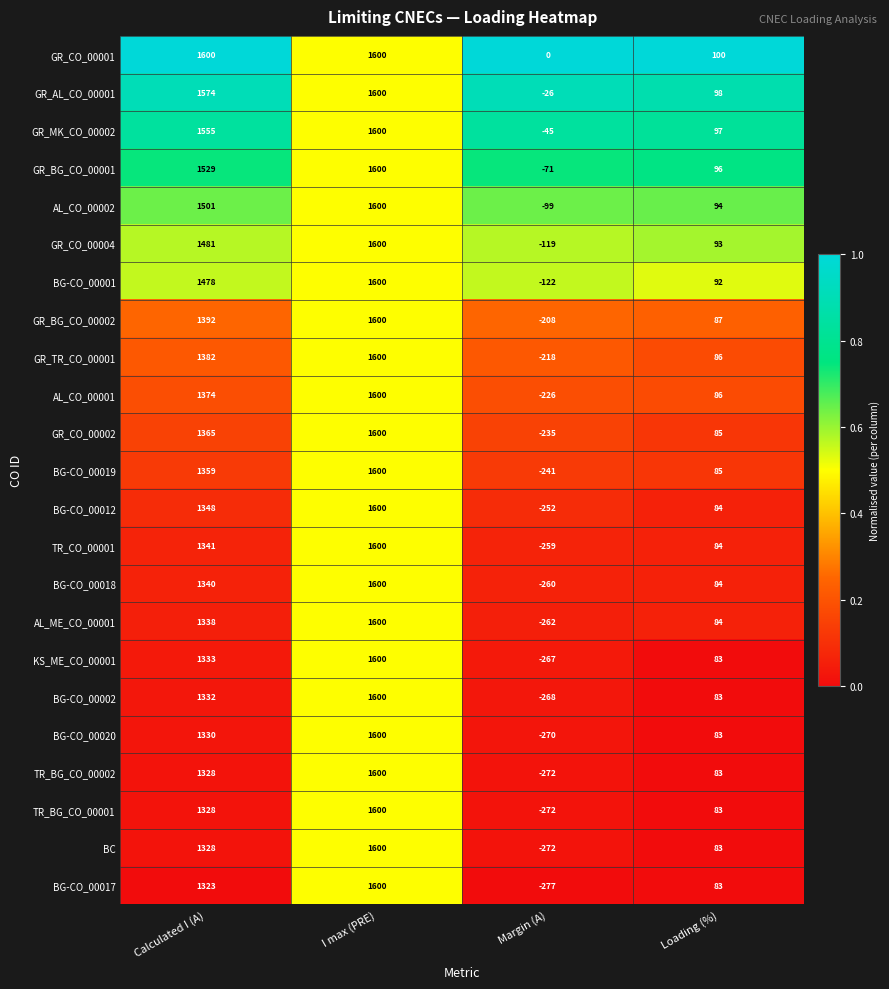

Which category has the lowest value across all series?

Margin (A)